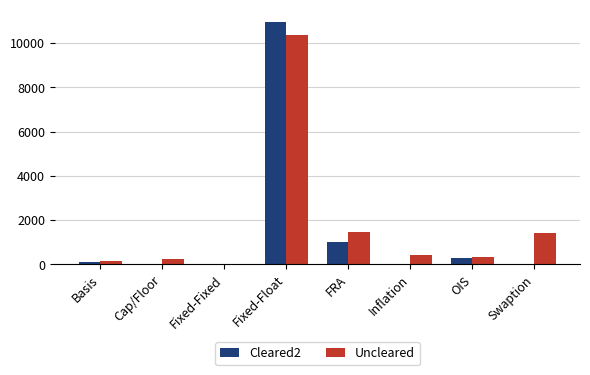

Is the value of Uncleared at Inflation greater than the value of Cleared2 at FRA?

No